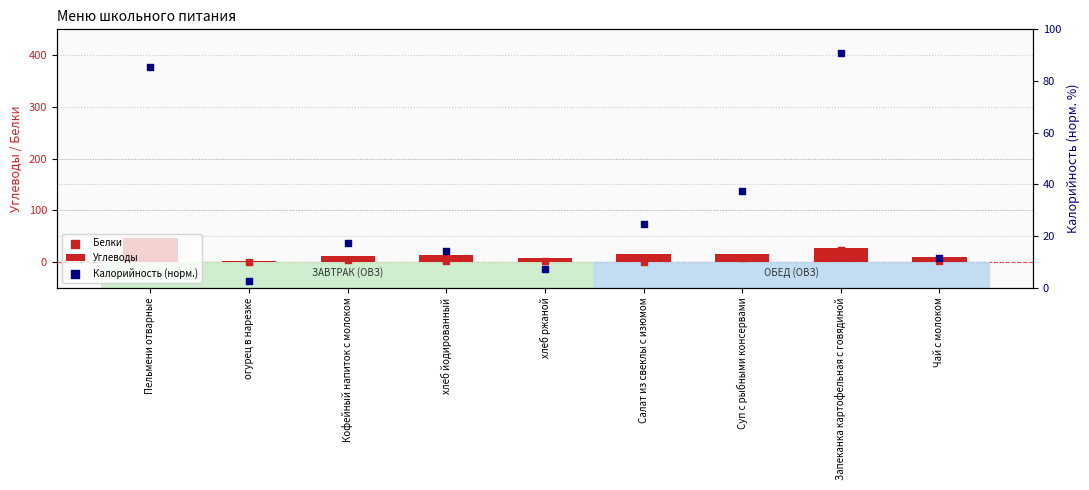

Which series reaches the maximum Y coordinate?

Калорийность (норм.)